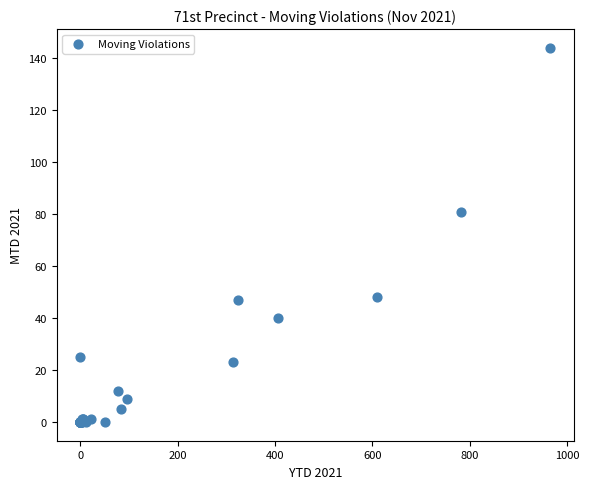

What Y value in the scatter plot is closest to 72?

81